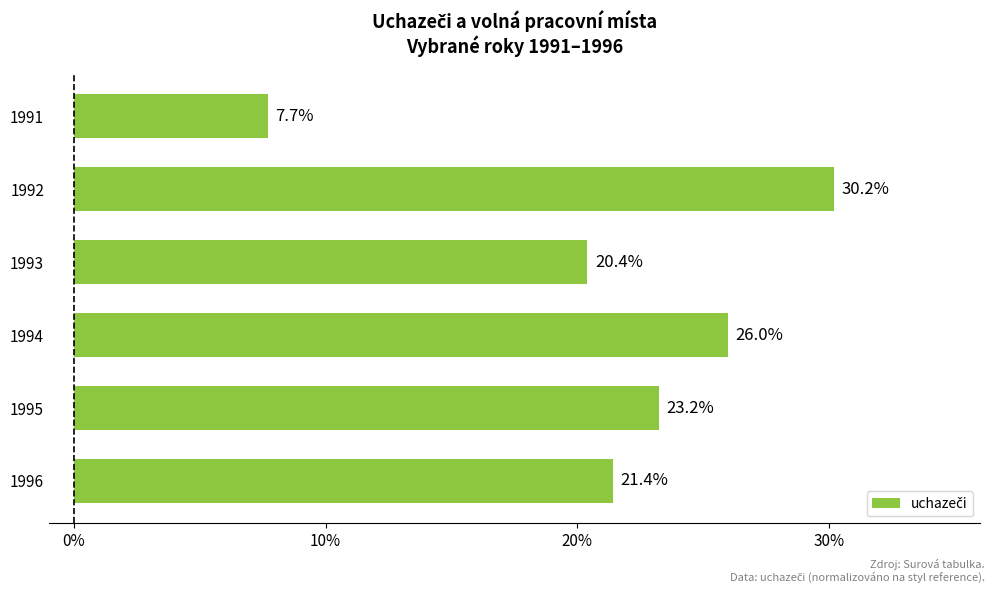

The value at 1994 is 10.6. True or false?

False